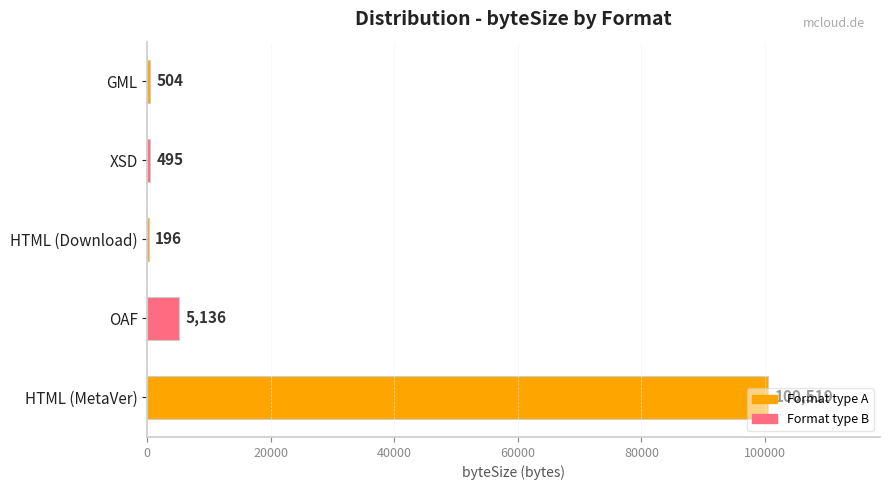

Approximately how many times larger is the value at HTML (MetaVer) compared to XSD?

203.1